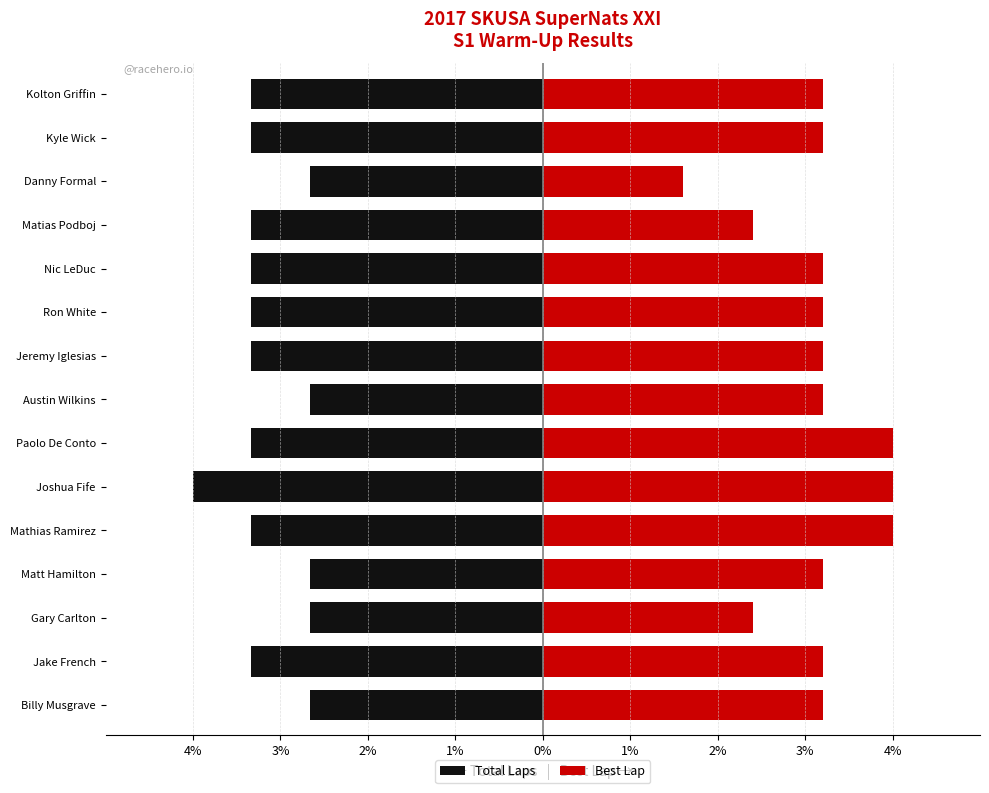

Is it true that Total Laps equals -3.3 at Mathias Ramirez?

True